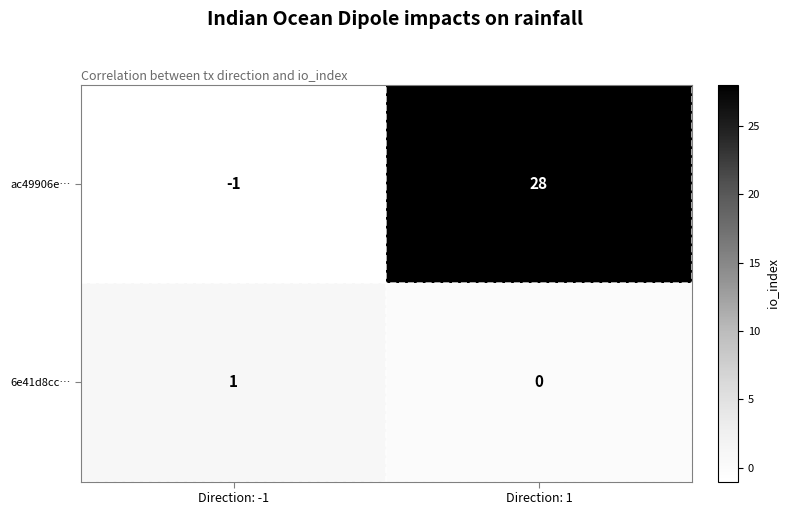

List the series in order of their peak value, highest first.

ac49906e…, 6e41d8cc…